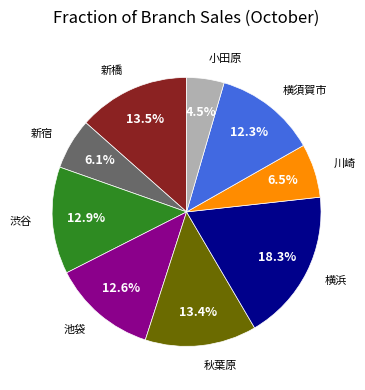

To the nearest percent, what percentage of the pie is 横須賀市?

12%